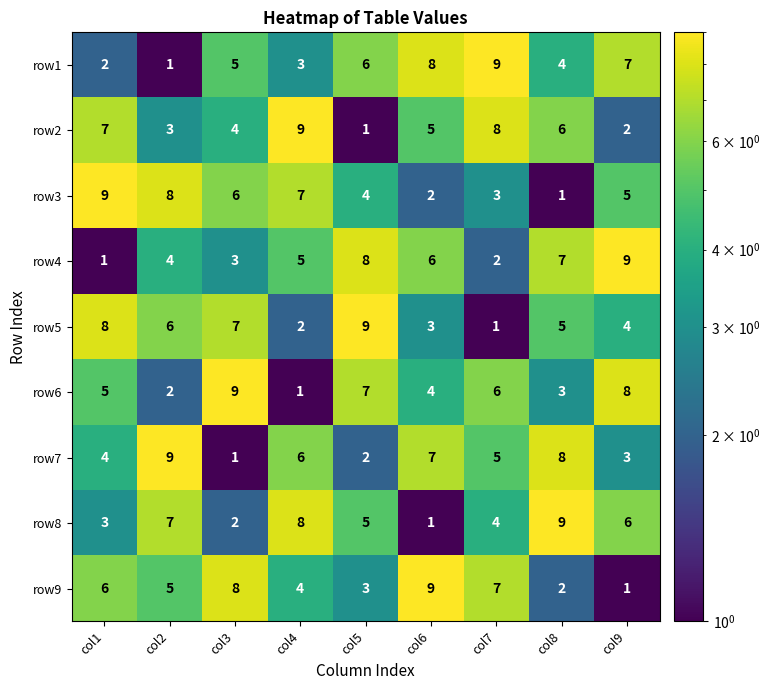

What is the total value across all series at col3?

45